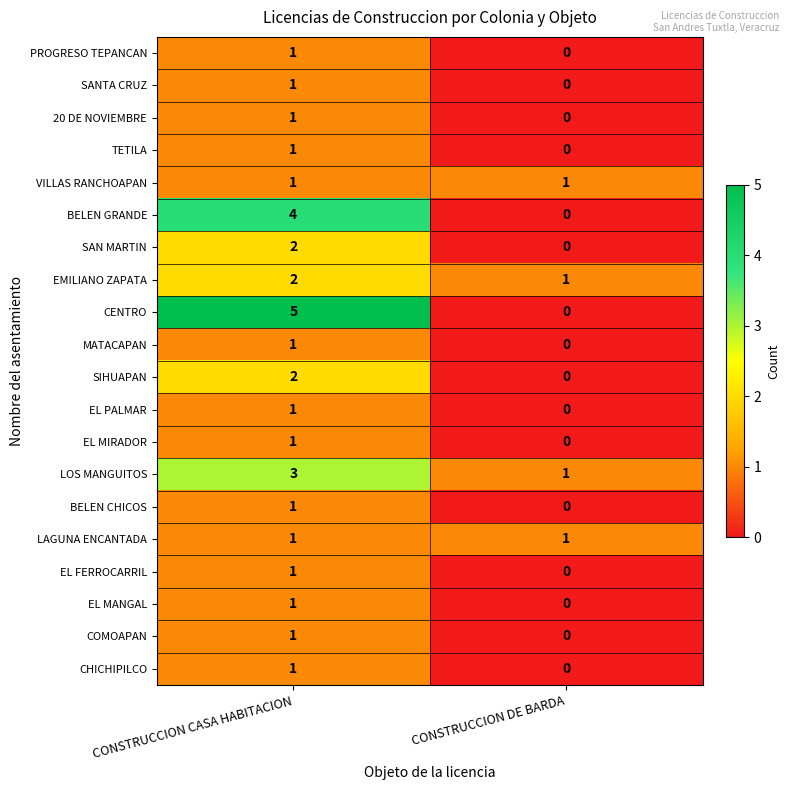

What is the difference between the maximum and minimum values in the CENTRO series?

5